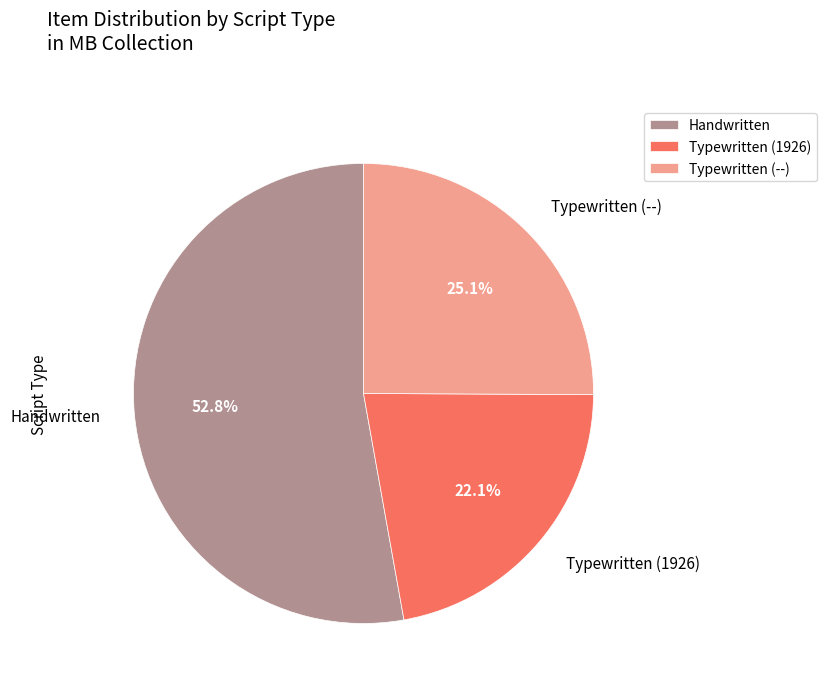

Does any single category account for the majority?

Yes